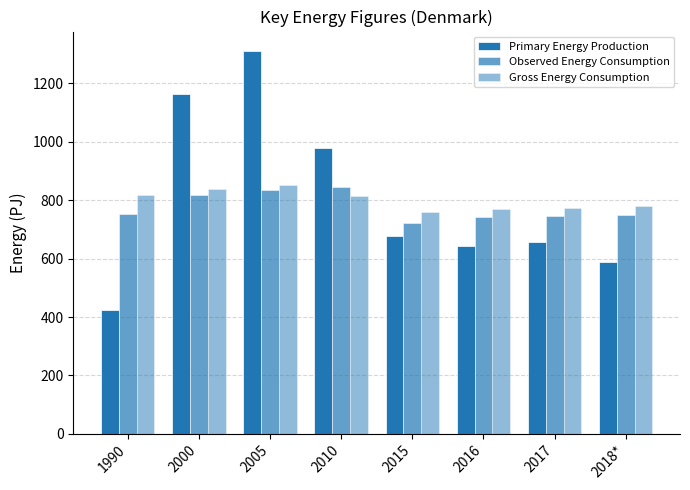

What is the highest value of the Observed Energy Consumption series?

845.8